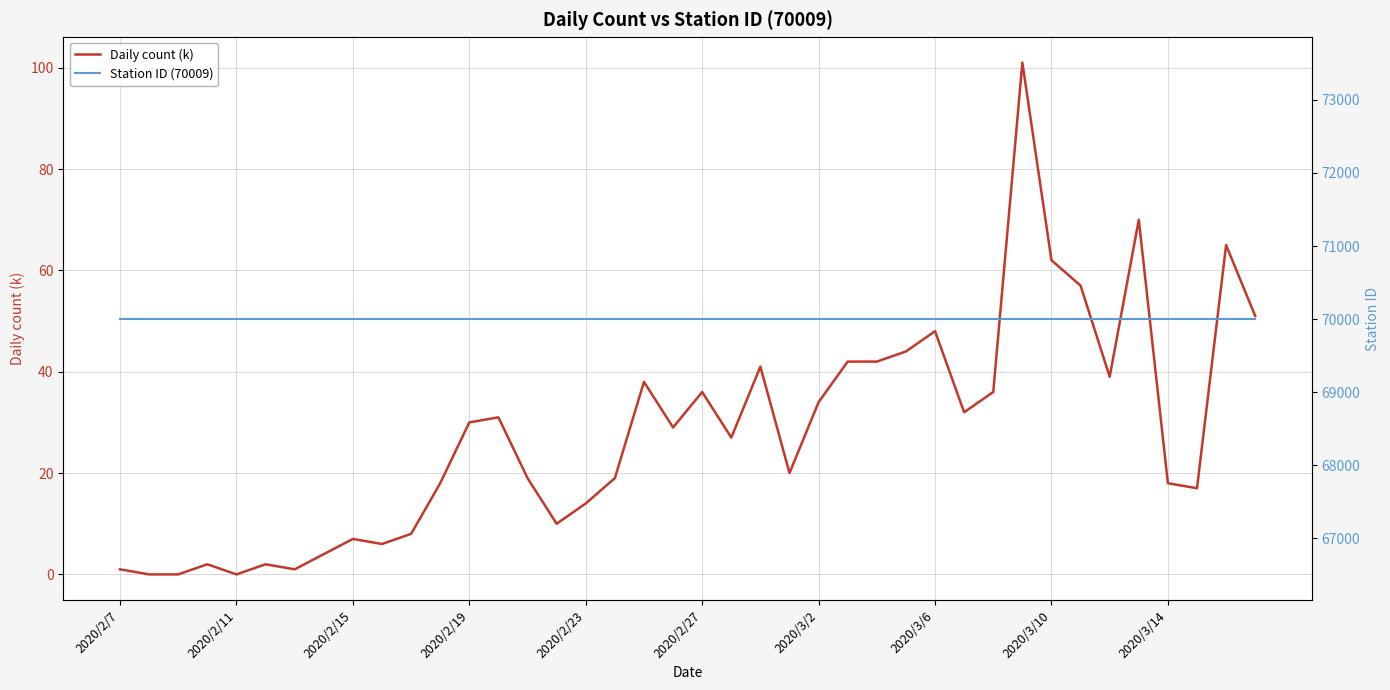

What is the value of the Daily count (k) point at the 39th from the left?

65